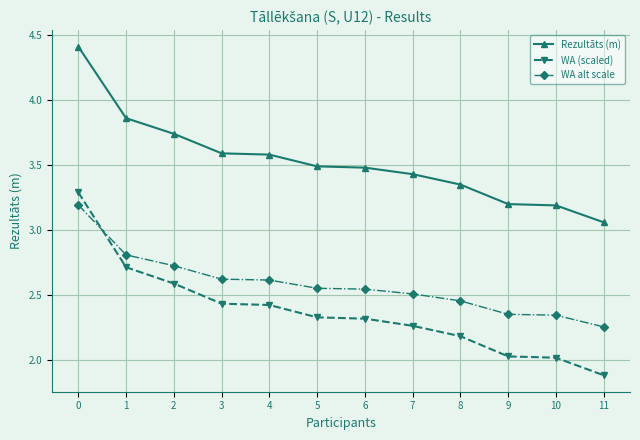

What is the sum of all WA alt scale values?

31.0